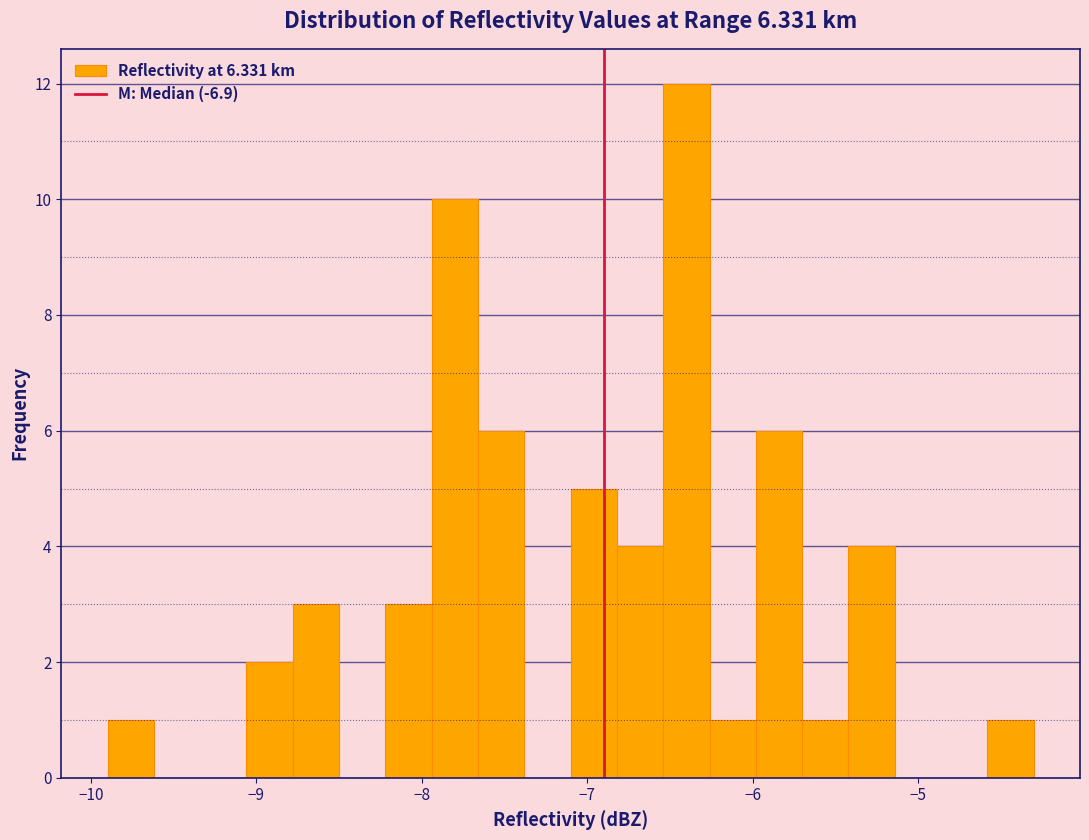

Read against the x-axis, roughly where is the centre of the tallest bar?

-6.4